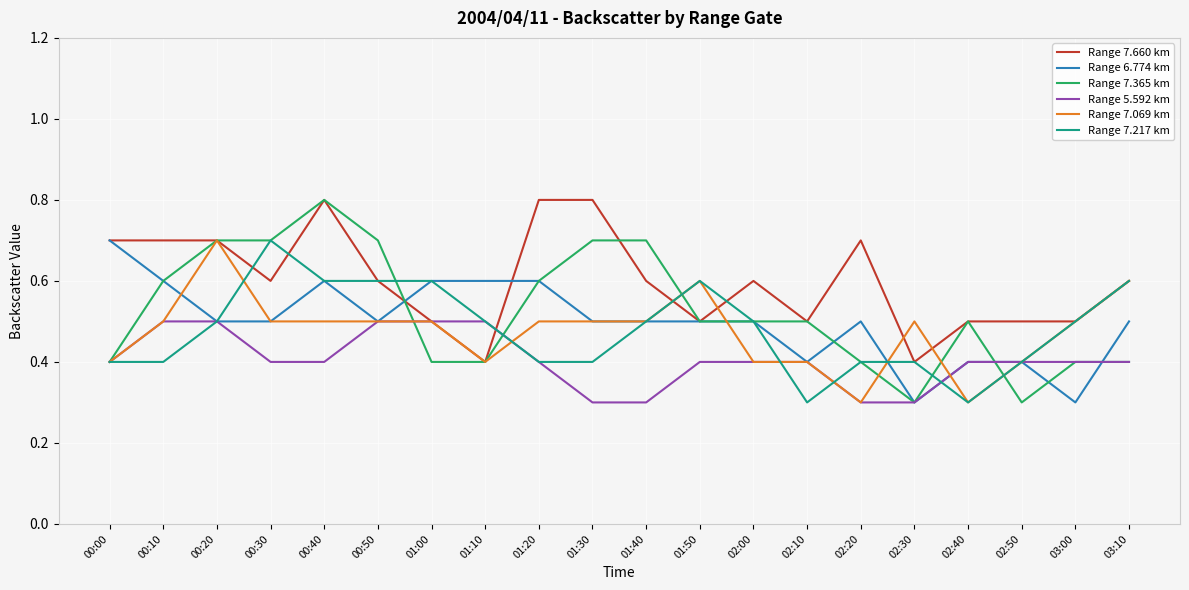

What is the minimum value for Range 7.365 km?

0.3